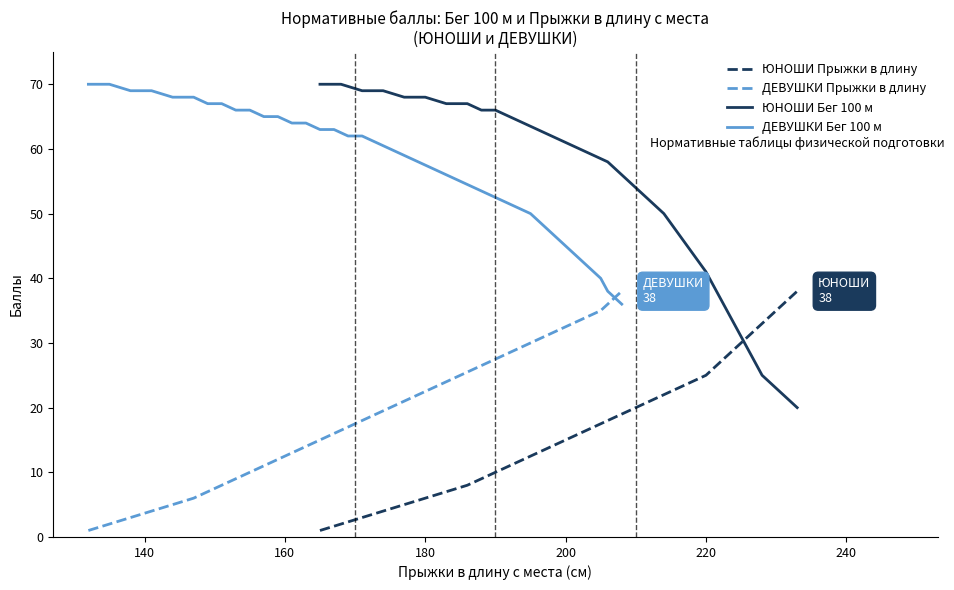

How many times do ЮНОШИ Прыжки в длину and ЮНОШИ Бег 100 м cross each other?

1